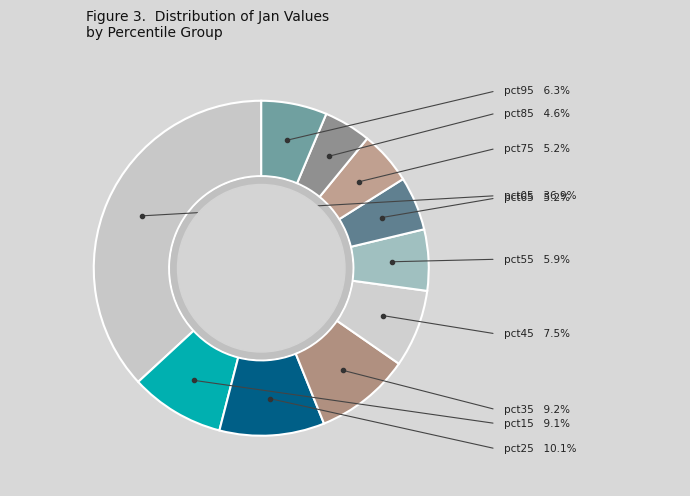

The pct65 slice represents 5% of the pie. True or false?

True